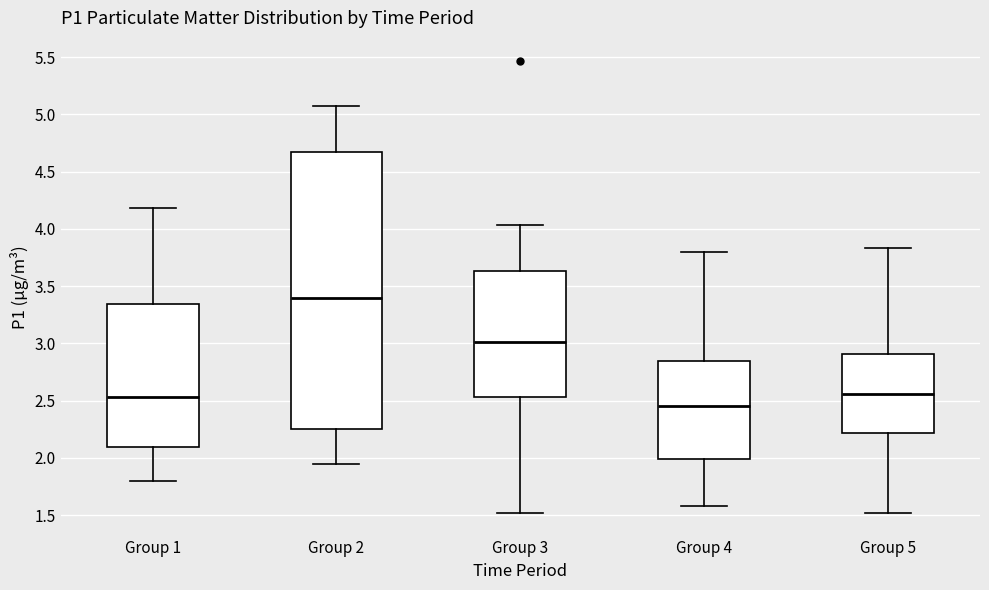

Which box has the highest median line?

Group 2